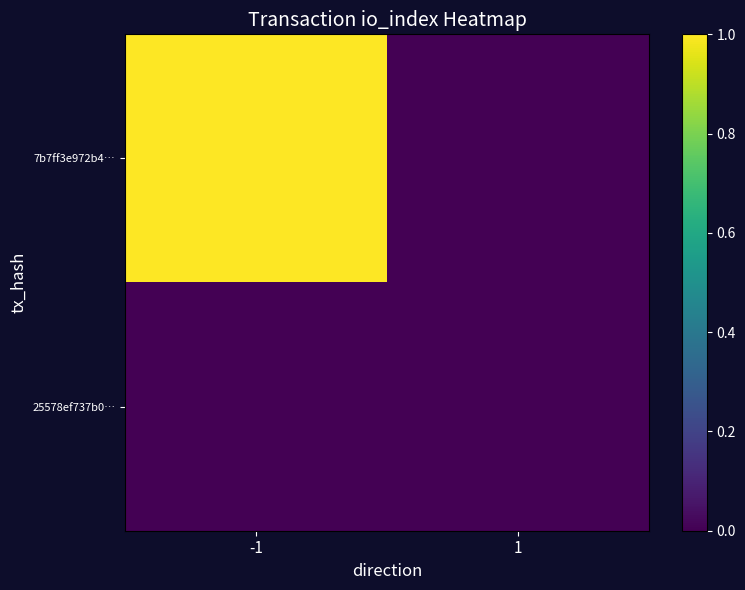

How many distinct data groups are displayed?

2